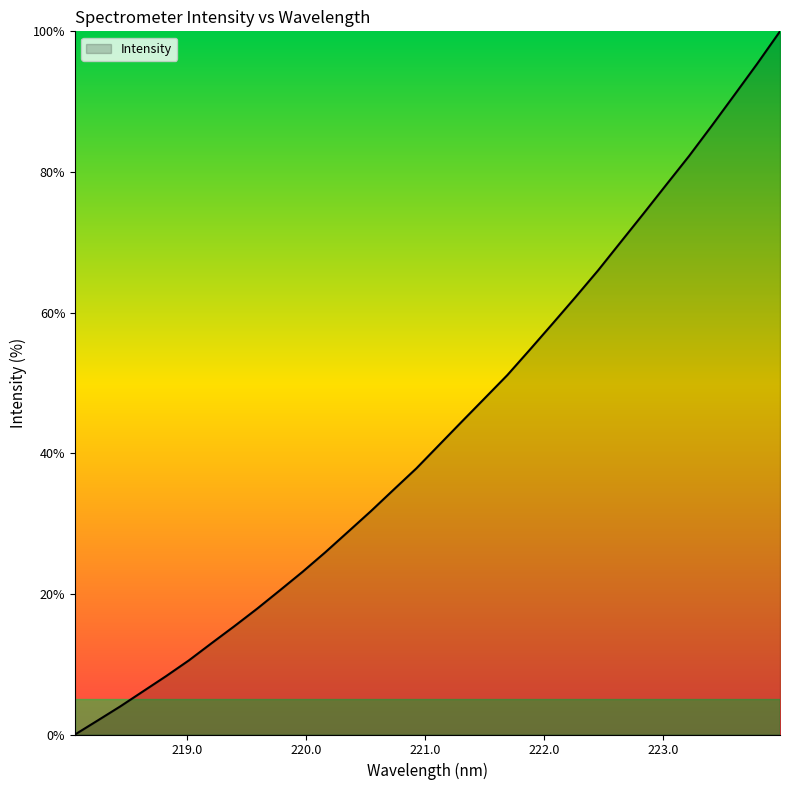

What is the greatest value displayed?

100.0